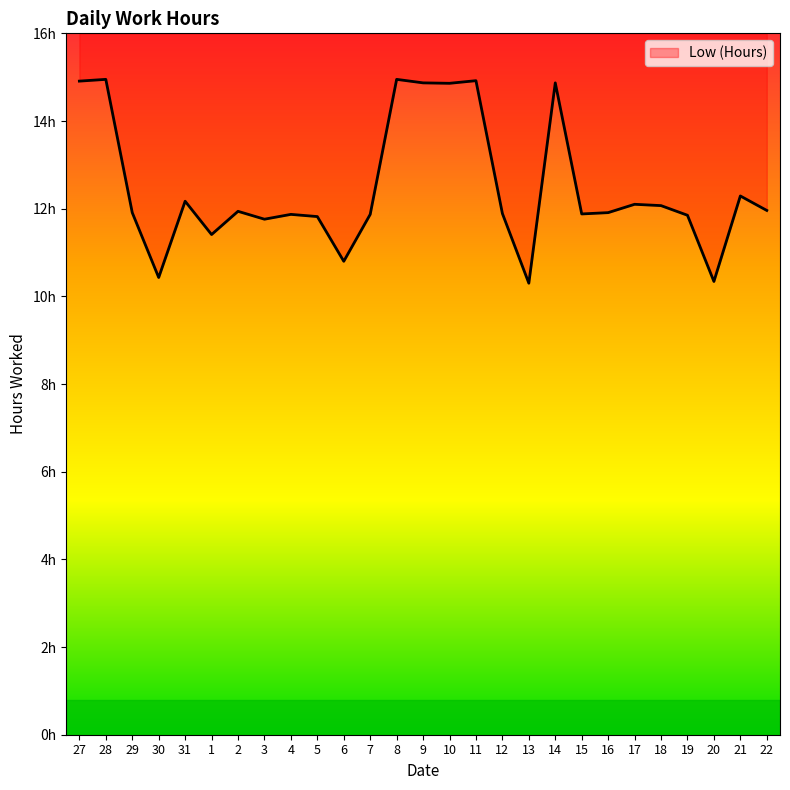

Rank the categories by value from highest to lowest.

28, 8, 11, 27, 9, 14, 10, 21, 31, 17, 18, 22, 2, 29, 16, 12, 15, 4, 7, 19, 5, 3, 1, 6, 30, 20, 13